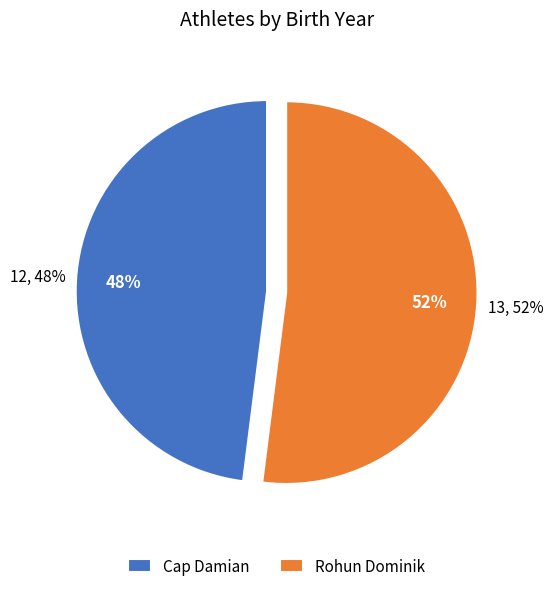

Approximately how many times larger is the value at Cap Damian compared to Rohun Dominik?

0.9